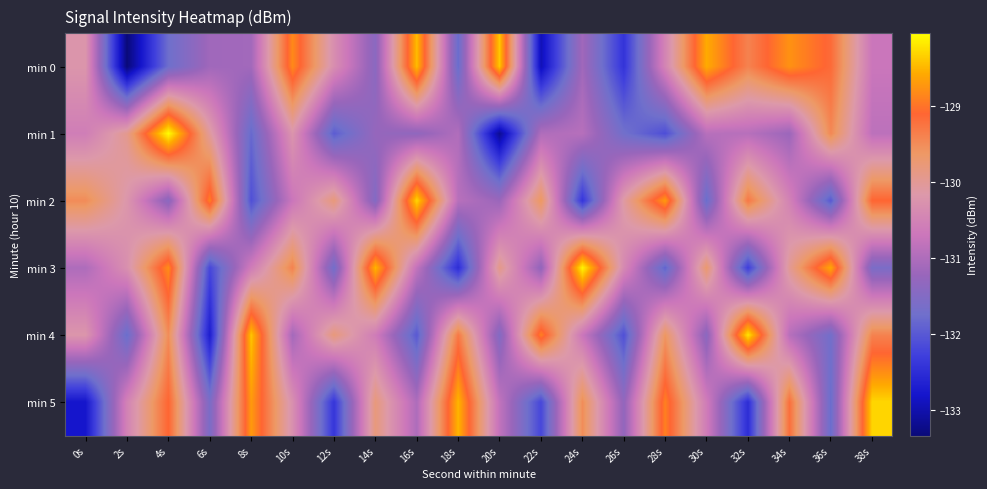

Which series has the widest spread of values?

min 1